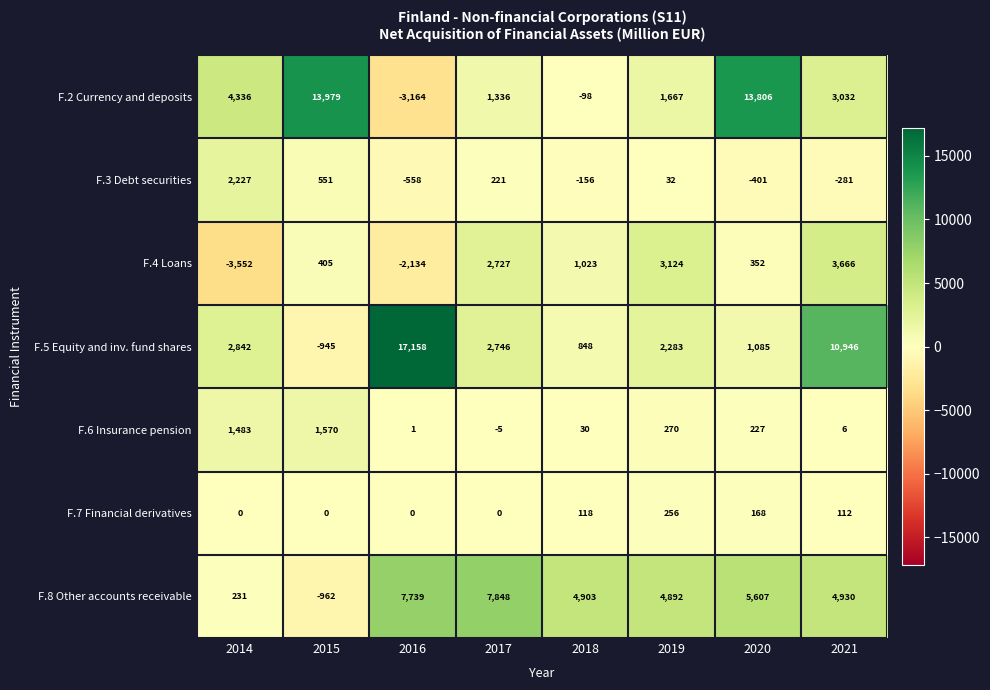

Is the value of F.3 Debt securities at 2015 greater than the value of F.7 Financial derivatives at 2021?

Yes